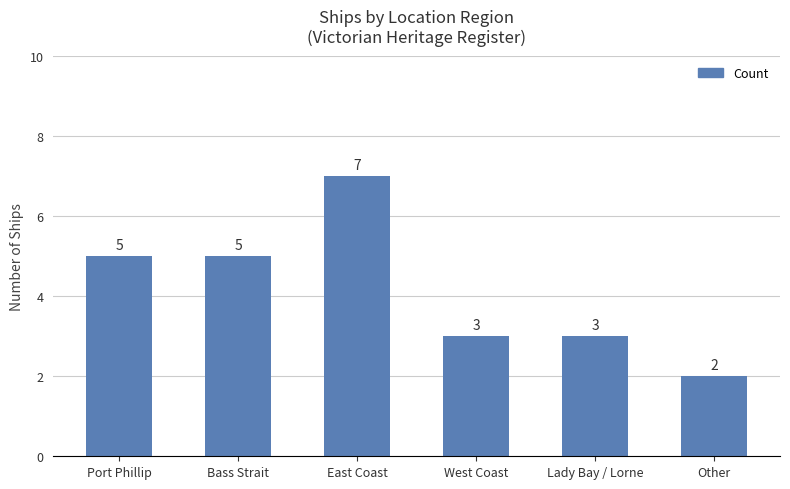

Count the values in the range 3 to 5.

4